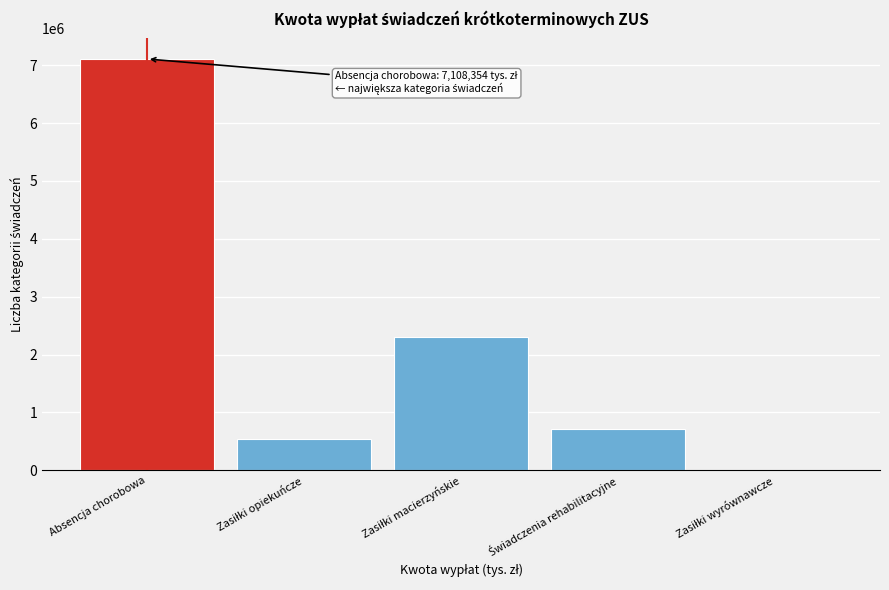

Which category has the highest value across all series?

Absencja chorobowa